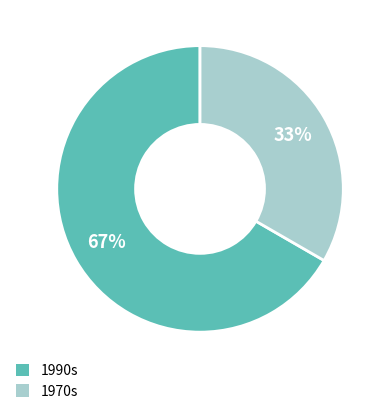

Is it true that 1970s is 33% of the pie?

True